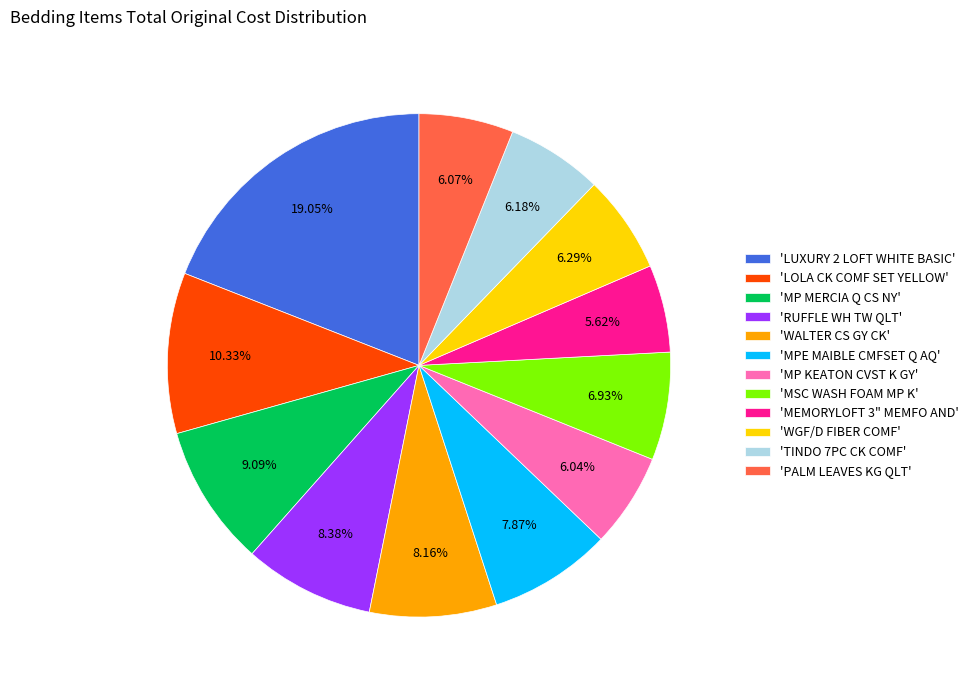

Which slice is the largest?

'LUXURY 2 LOFT WHITE BASIC'